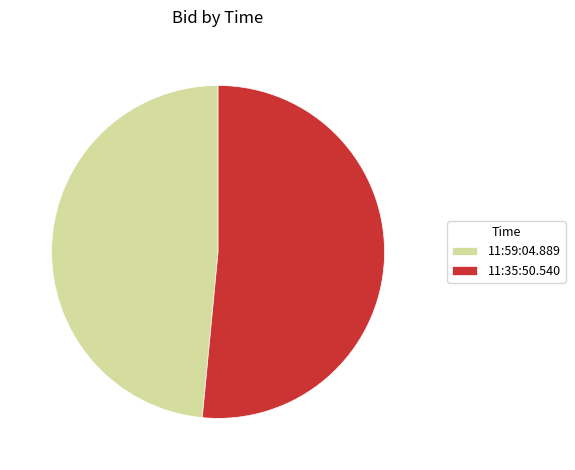

Combined, do 11:35:50.540 and 11:59:04.889 account for over 50%?

Yes